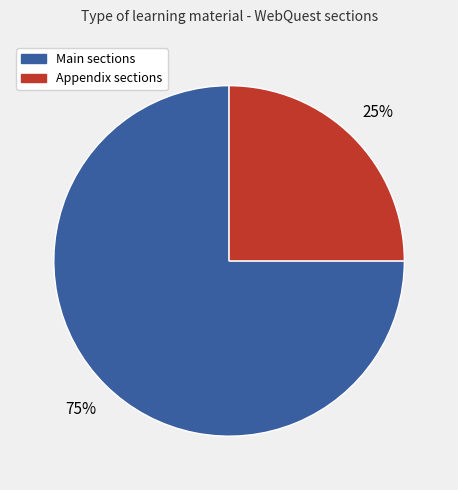

To the nearest percent, what is the average slice percentage?

50%